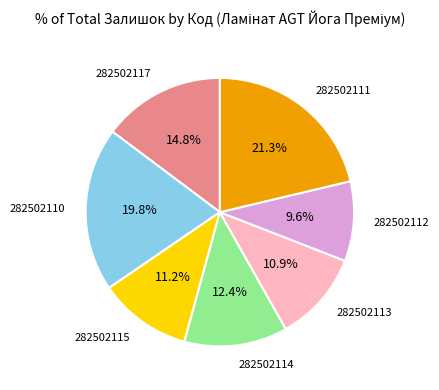

How many segments does this pie chart have?

7